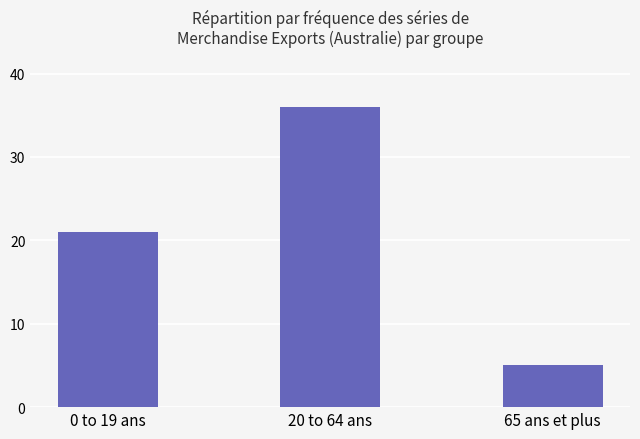

Reading right to left, extract all data points from this chart.

65 ans et plus=5	20 to 64 ans=36	0 to 19 ans=21